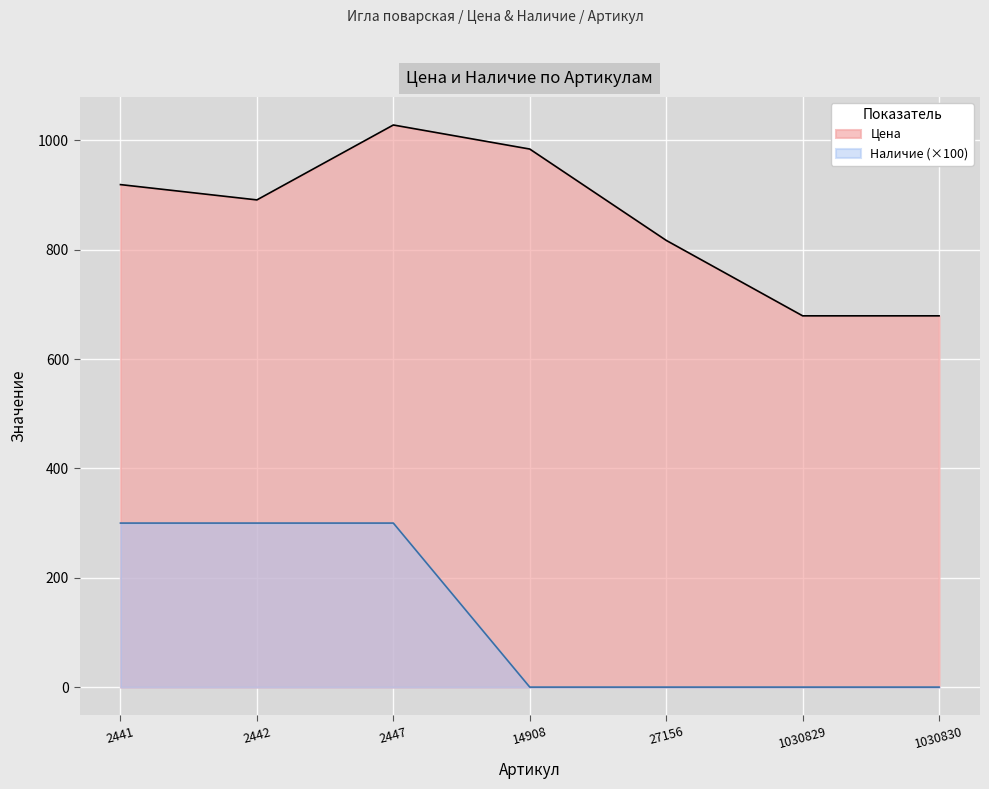

List the series in order of their peak value, highest first.

Цена, Наличие (×100)